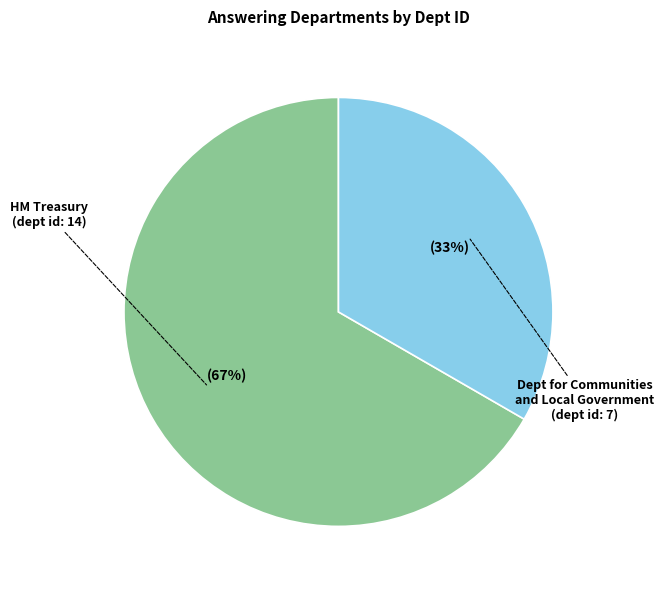

Is there a majority slice in this chart?

Yes